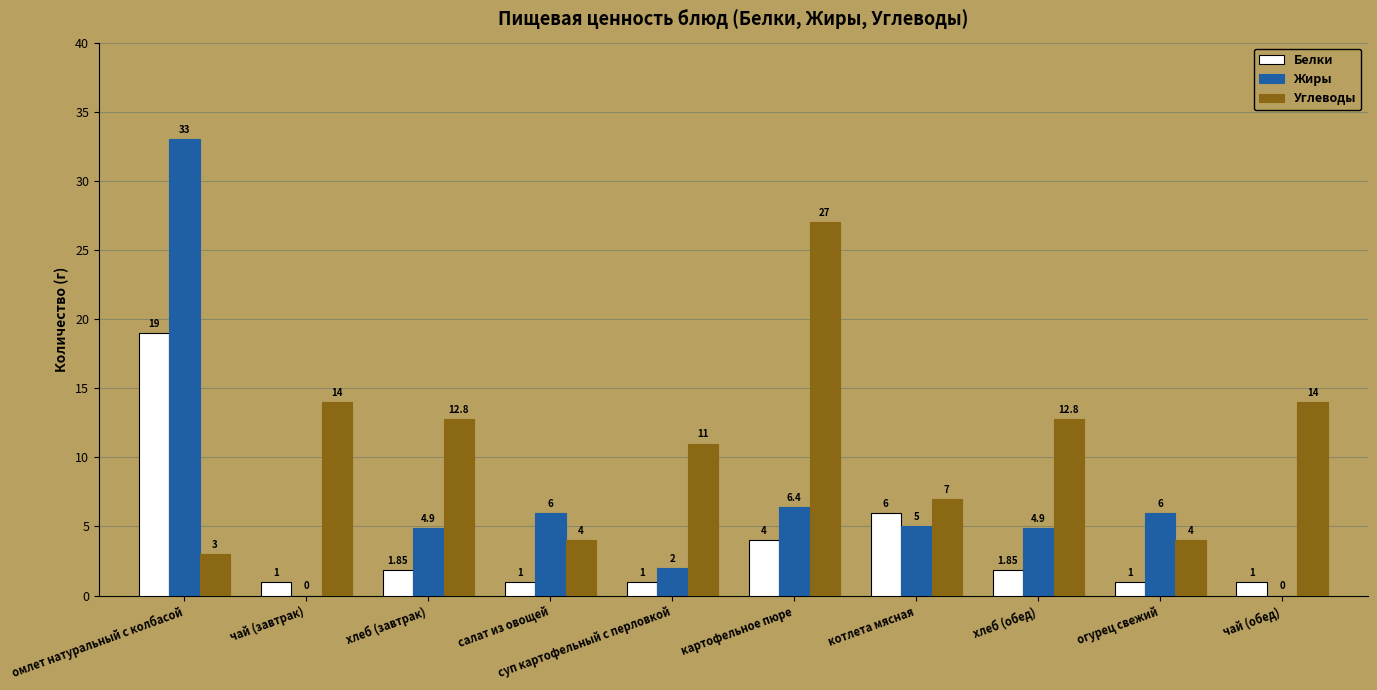

Which label corresponds to the largest value in the chart?

омлет натуральный с колбасой